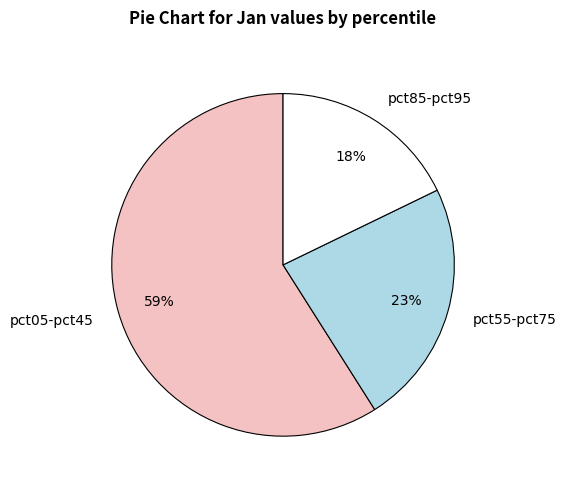

What percentage is the pct05-pct45 slice, to the nearest percent?

59%